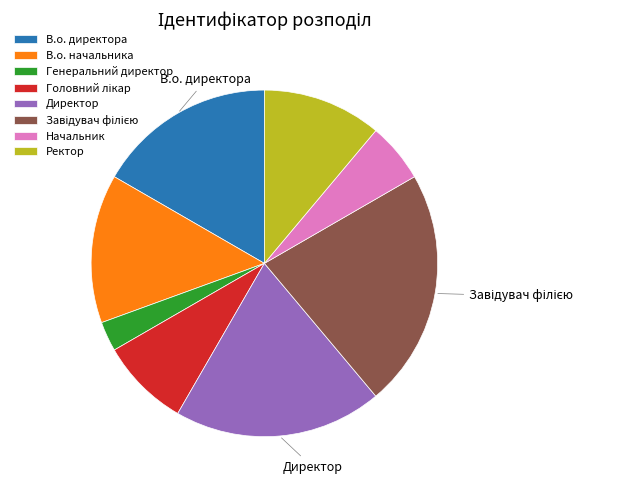

Do Директор and В.о. начальника together represent more than half of the pie?

No